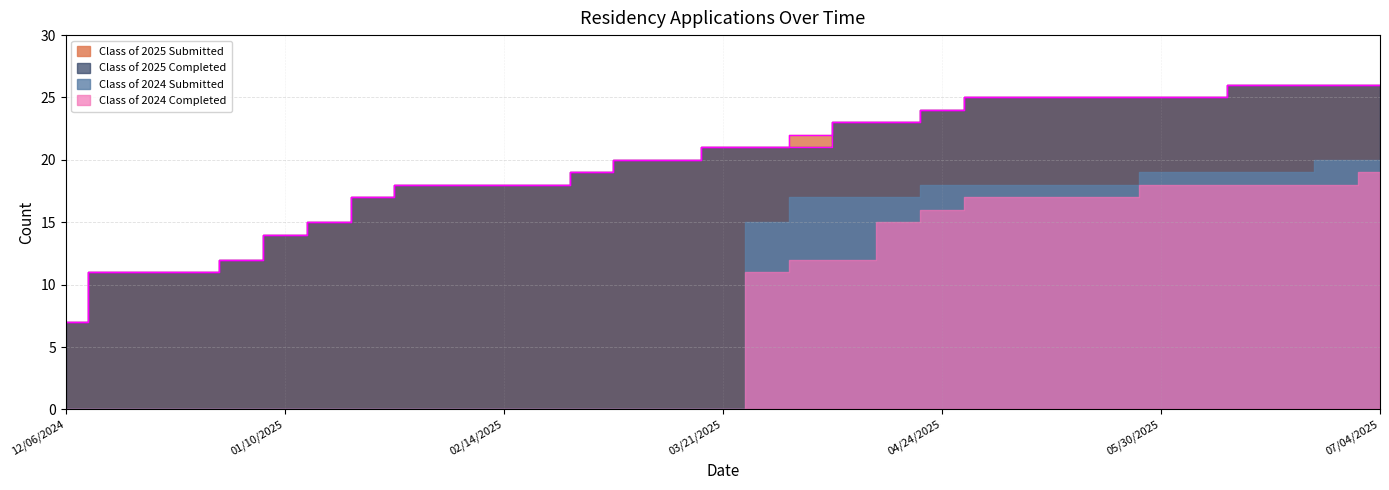

True or false: Class of 2025 Submitted has a value of 9 at 07/04/2025.

False